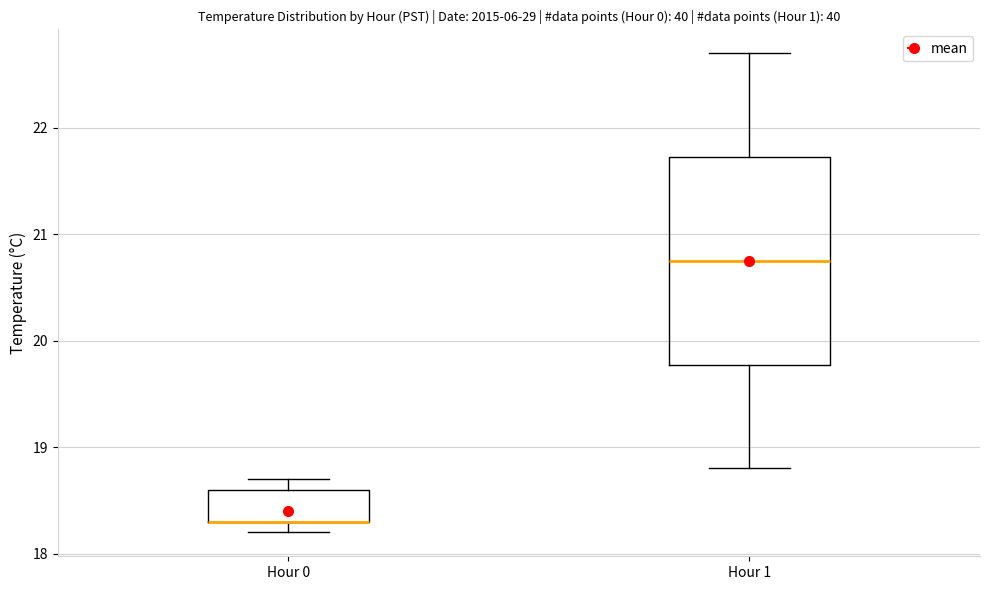

Where is the lower edge of the box for Hour 0 on the y-axis? The values are not printed on the chart, so give them approximately, as read against the axis.

18.3